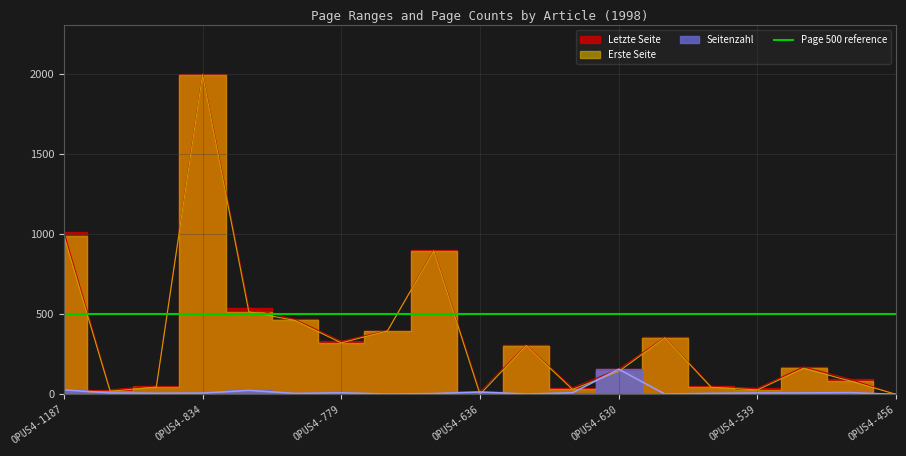

What is the total value across all series at OPUS4-609?

710